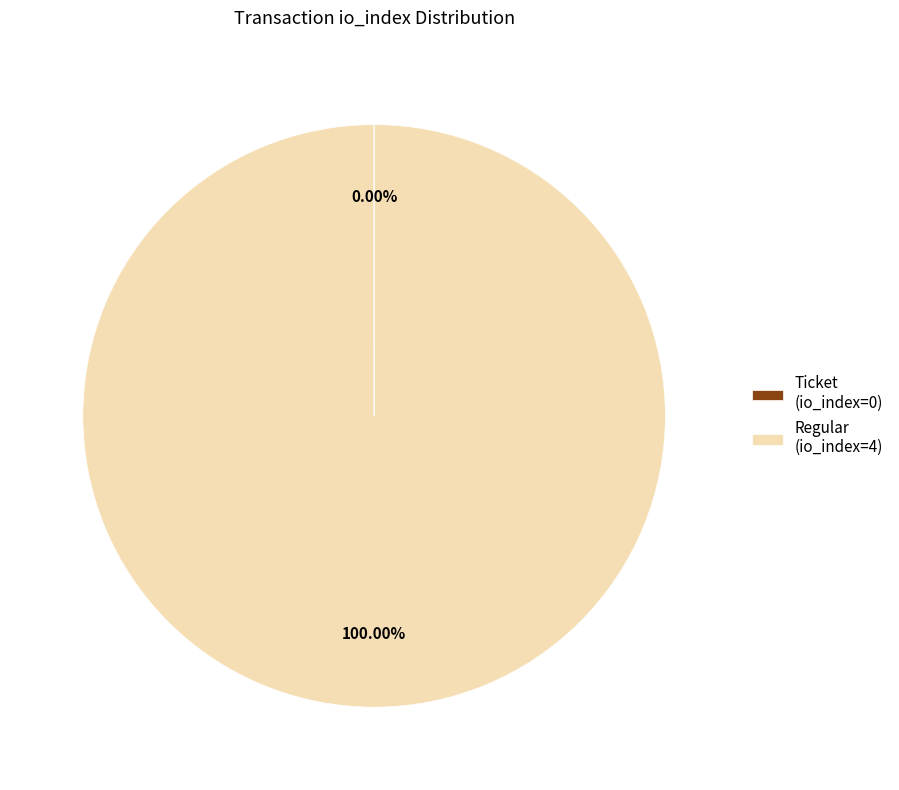

What is the majority slice?

Regular (io_index=4)